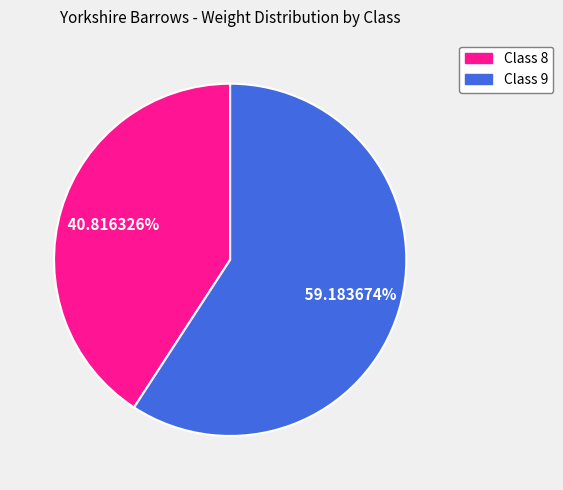

Rank the categories by value from lowest to highest.

Class 8, Class 9